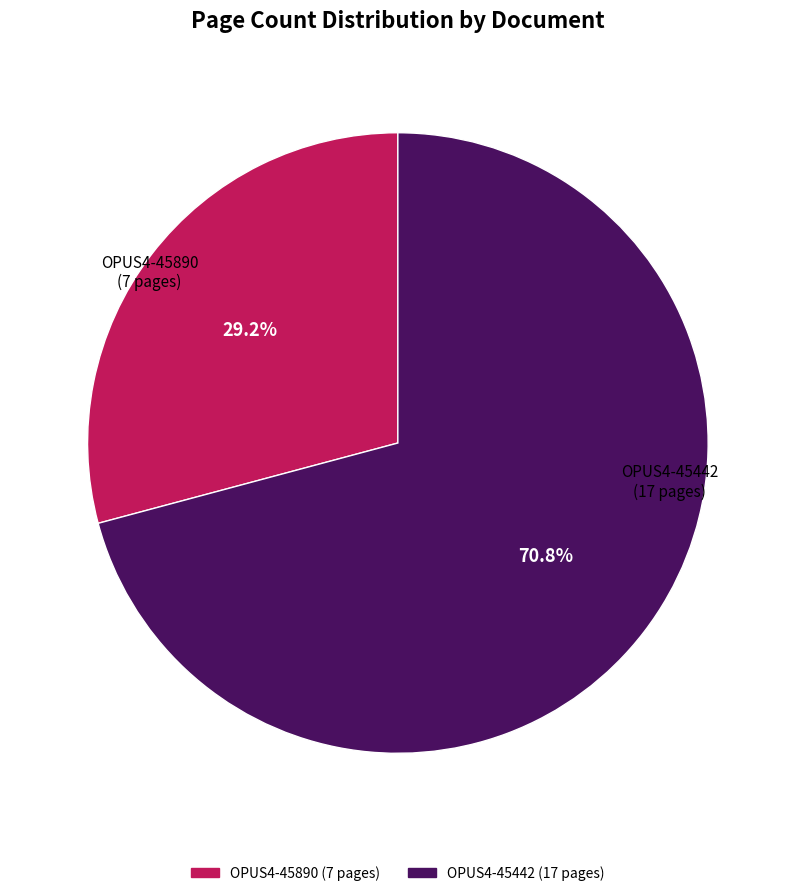

How many slices are in this pie chart?

2